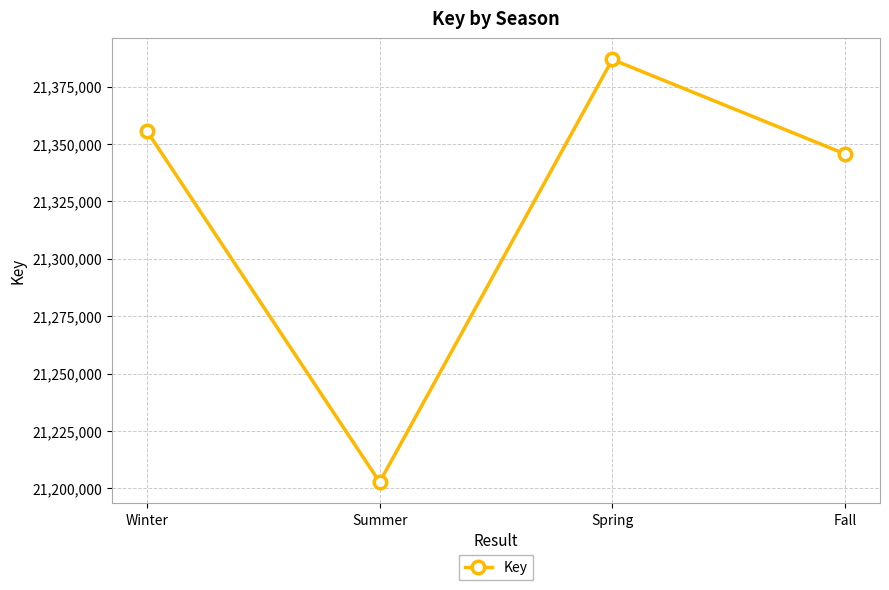

Which has a higher value, Fall or Spring?

Spring